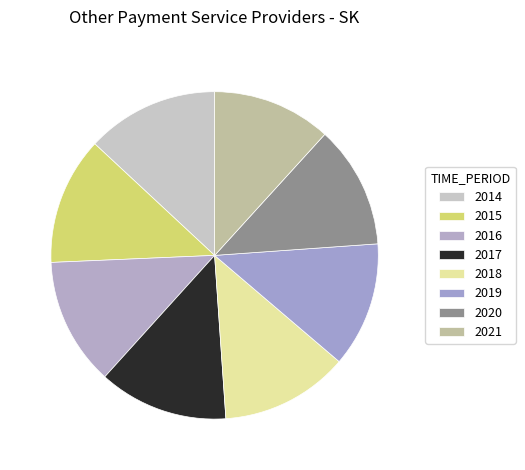

How many segments does this pie chart have?

8